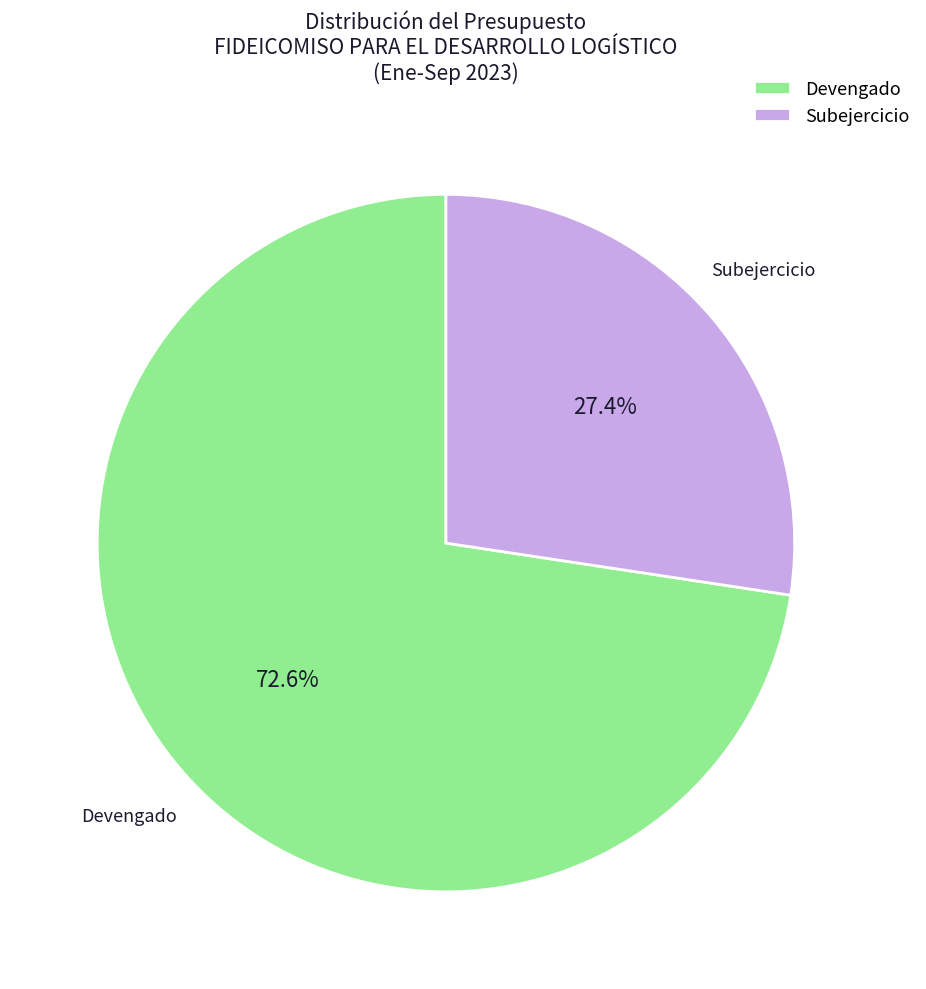

Rank the categories by value from highest to lowest.

Devengado, Subejercicio